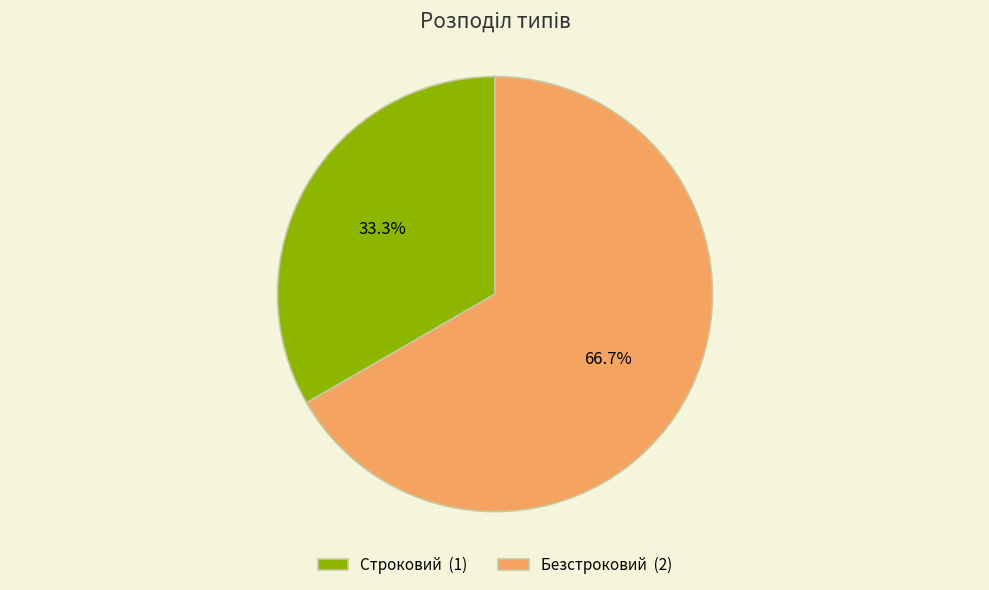

To the nearest percent, what percentage of the pie is Строковий?

33%